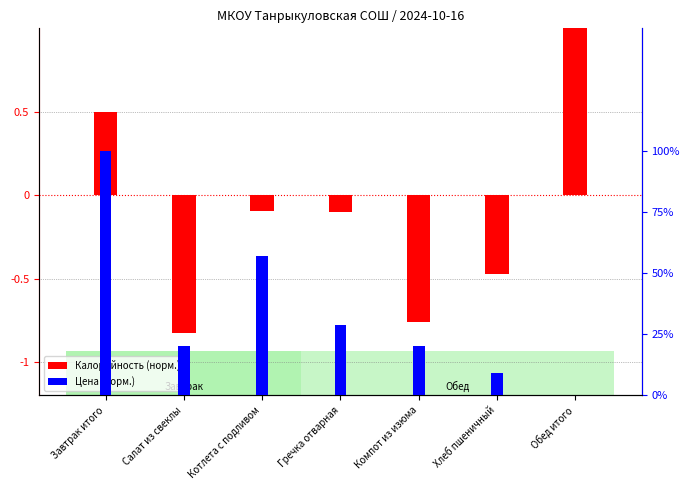

Which series has the widest spread of values?

Калорийность (норм.)